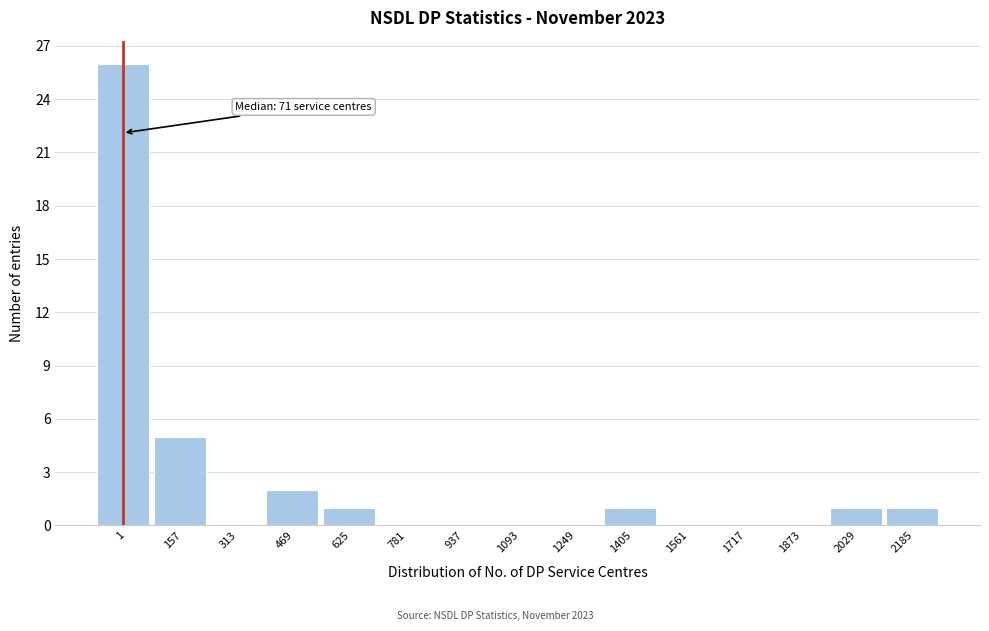

Reading left to right, what are all the values shown in this chart?

1=26	157=5	313=0	469=2	625=1	781=0	937=0	1093=0	1249=0	1405=1	1561=0	1717=0	1873=0	2029=1	2185=1